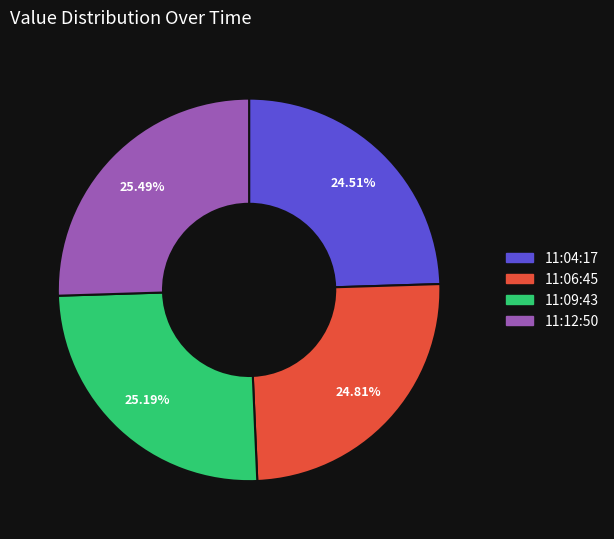

What is the ratio of the value at 11:09:43 to the value at 11:12:50?

1.0